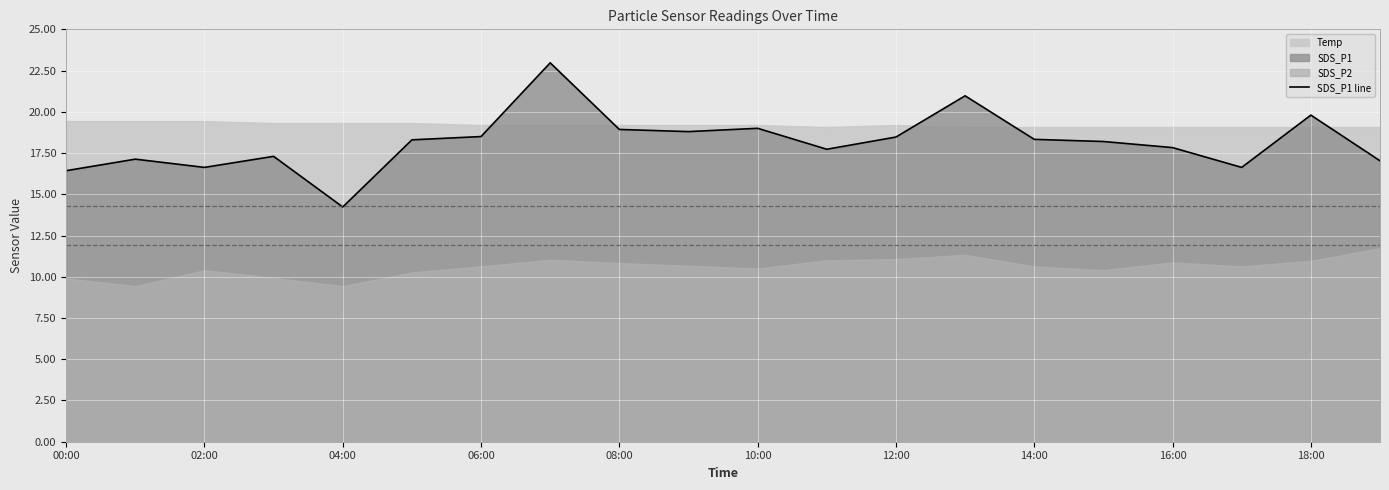

Which category has the lowest value in the SDS_P1 line series?

04:00